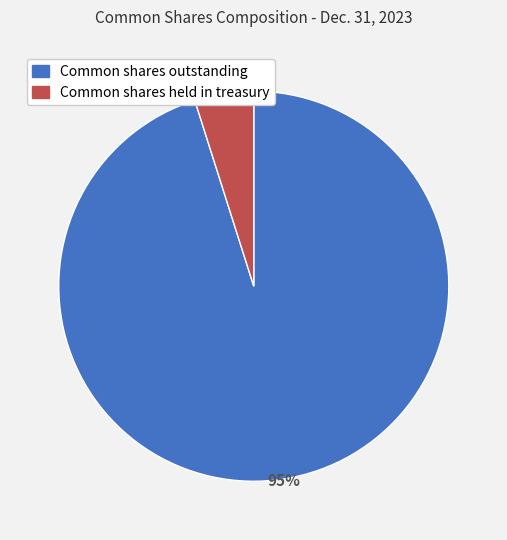

Is the sum of Common shares outstanding and Common shares held in treasury greater than half?

Yes